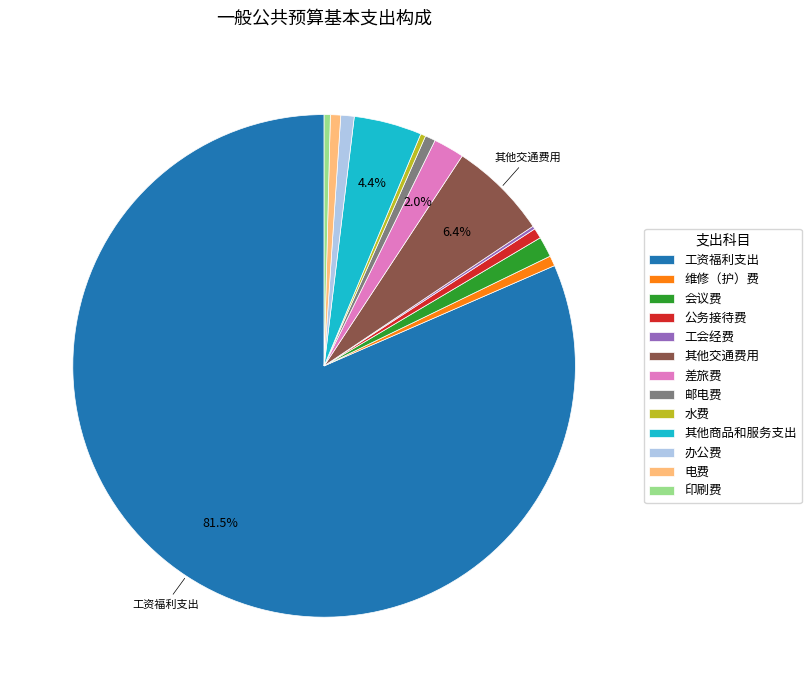

Is there a majority slice in this chart?

Yes